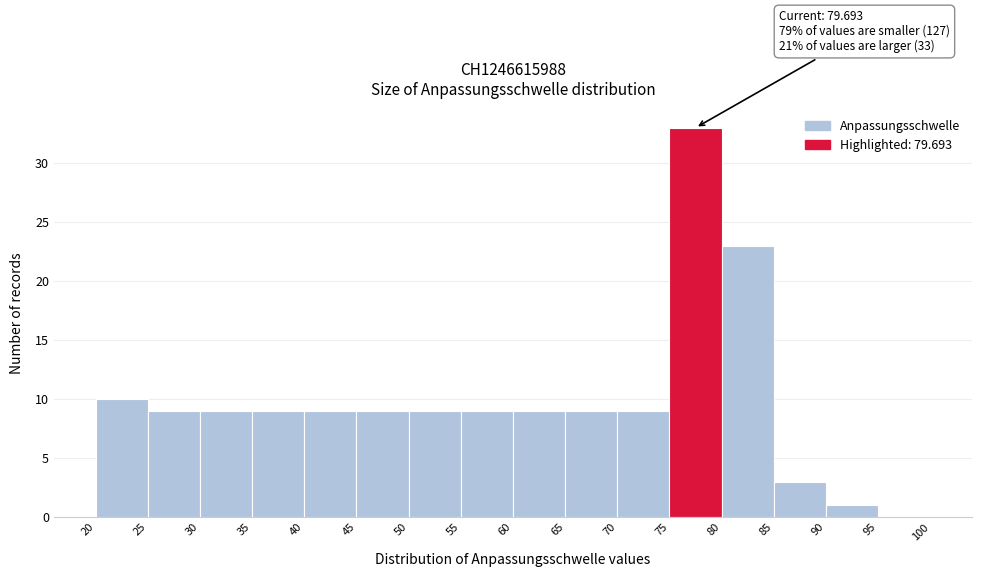

Over which range of the x-axis is the bar tallest?

75 to 80